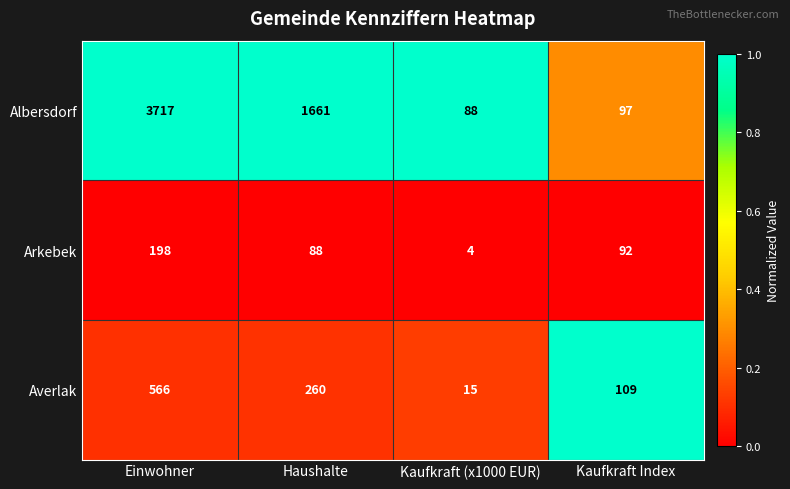

Rank the series at Kaufkraft (x1000 EUR) from highest to lowest value.

Albersdorf, Averlak, Arkebek